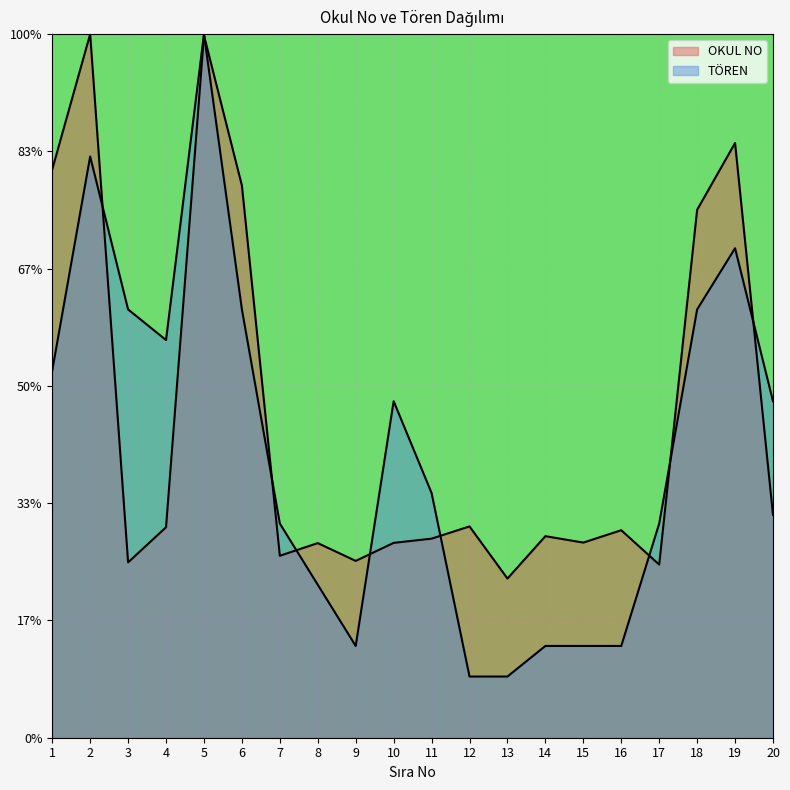

How many data points in TOREN are above 11?

8